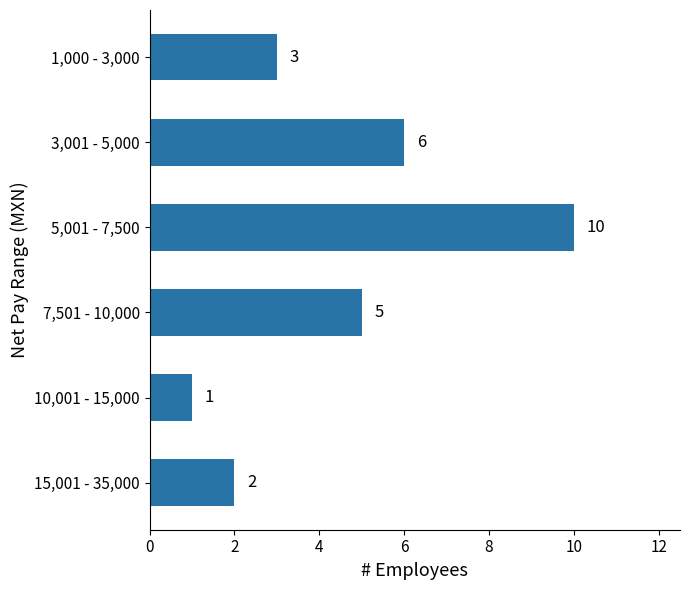

Does the chart contain stacked bars?

No